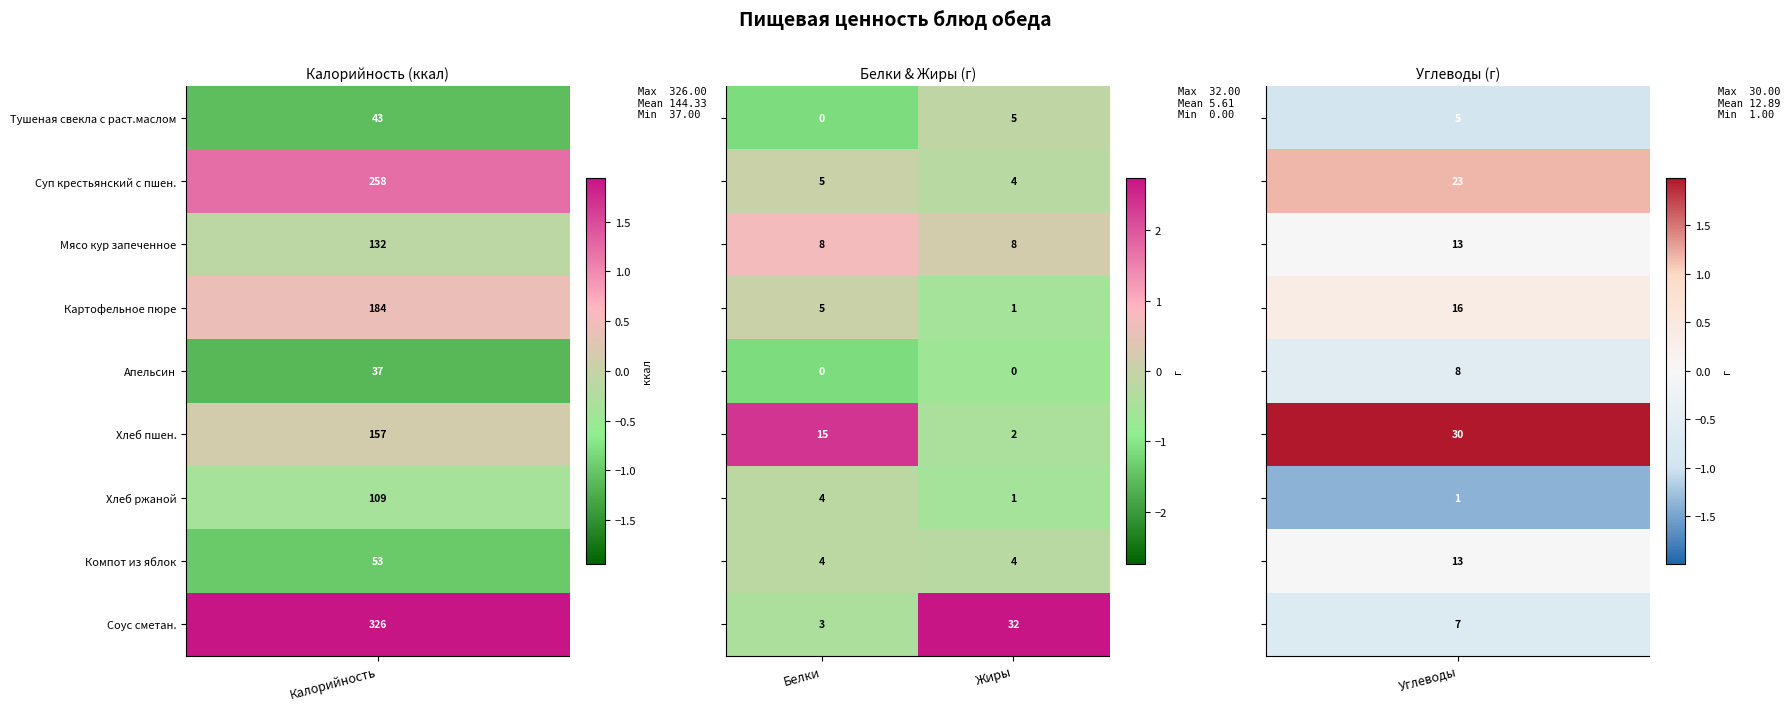

At which category is the sum across all series the highest?

Жиры